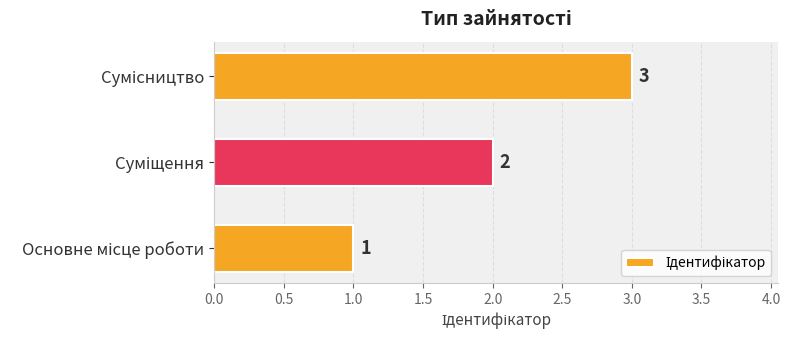

What is the difference between the maximum and second lowest values?

1